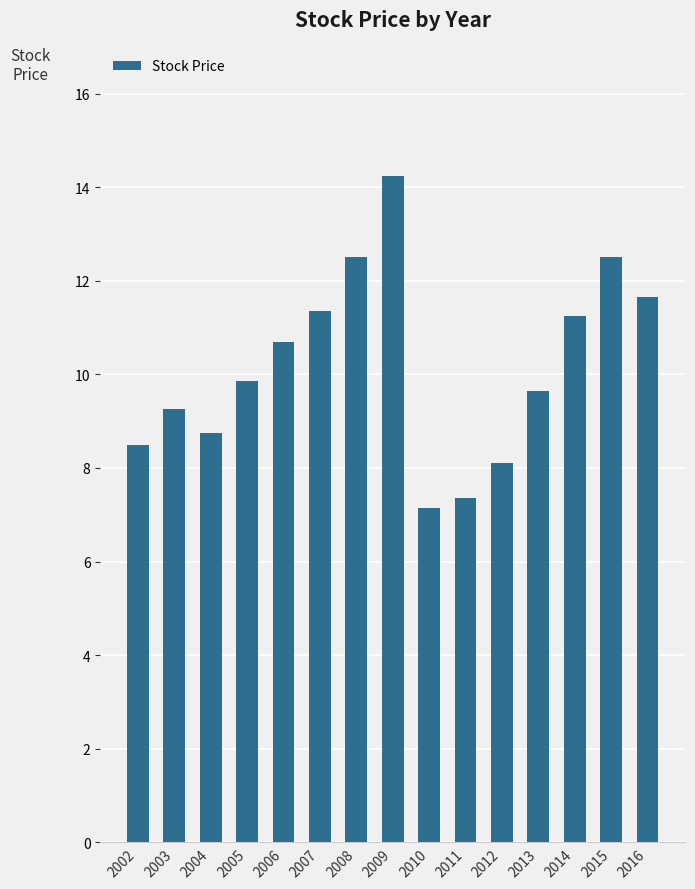

Where is the data nearest to the value 10?

2005